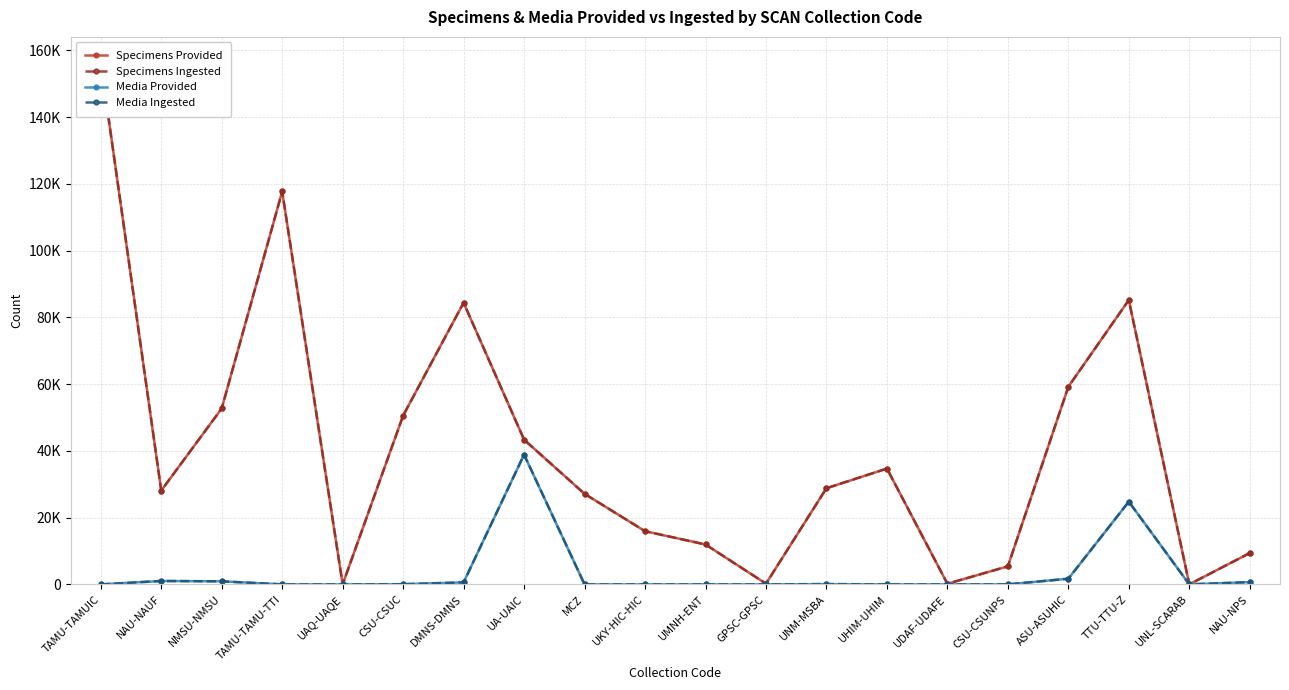

How many data points does each series have?

20